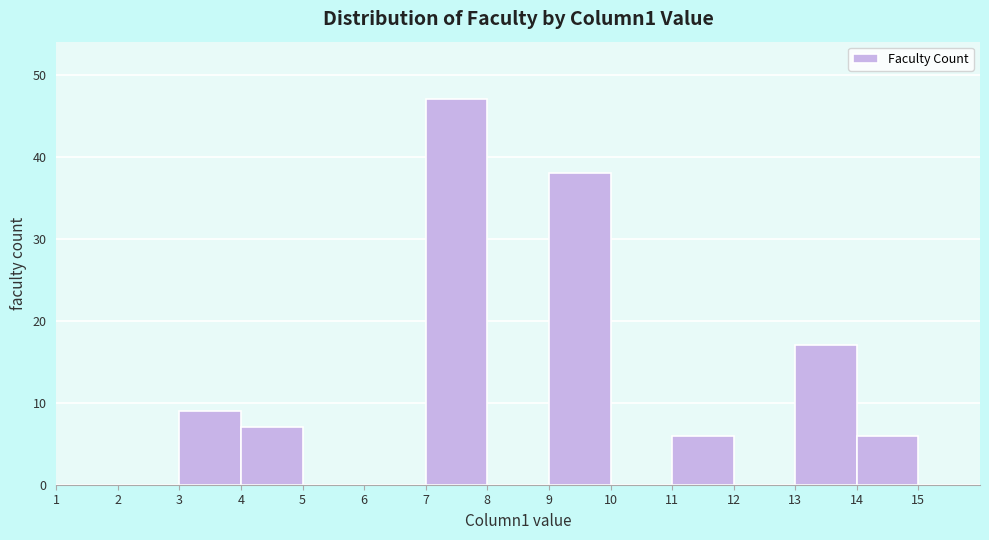

Reading left to right, list every bar in this chart as the range it spans on the x-axis followed by its height. The values are not printed on the chart, so give them approximately, as read against the axis.

1 to 2: 0
2 to 3: 0
3 to 4: 9
4 to 5: 7
5 to 6: 0
6 to 7: 0
7 to 8: 47
8 to 9: 0
9 to 10: 38
10 to 11: 0
11 to 12: 6
12 to 13: 0
13 to 14: 17
14 to 15: 6
15 to 16: 0